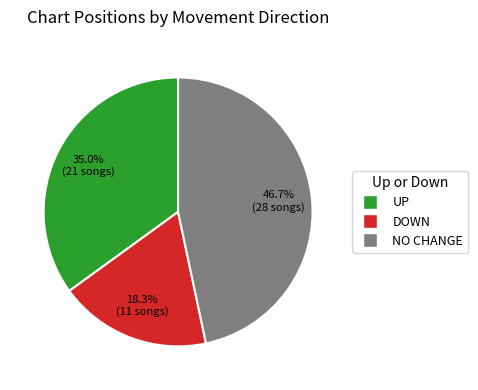

What is the ratio of the value at NO CHANGE to the value at UP?

1.3